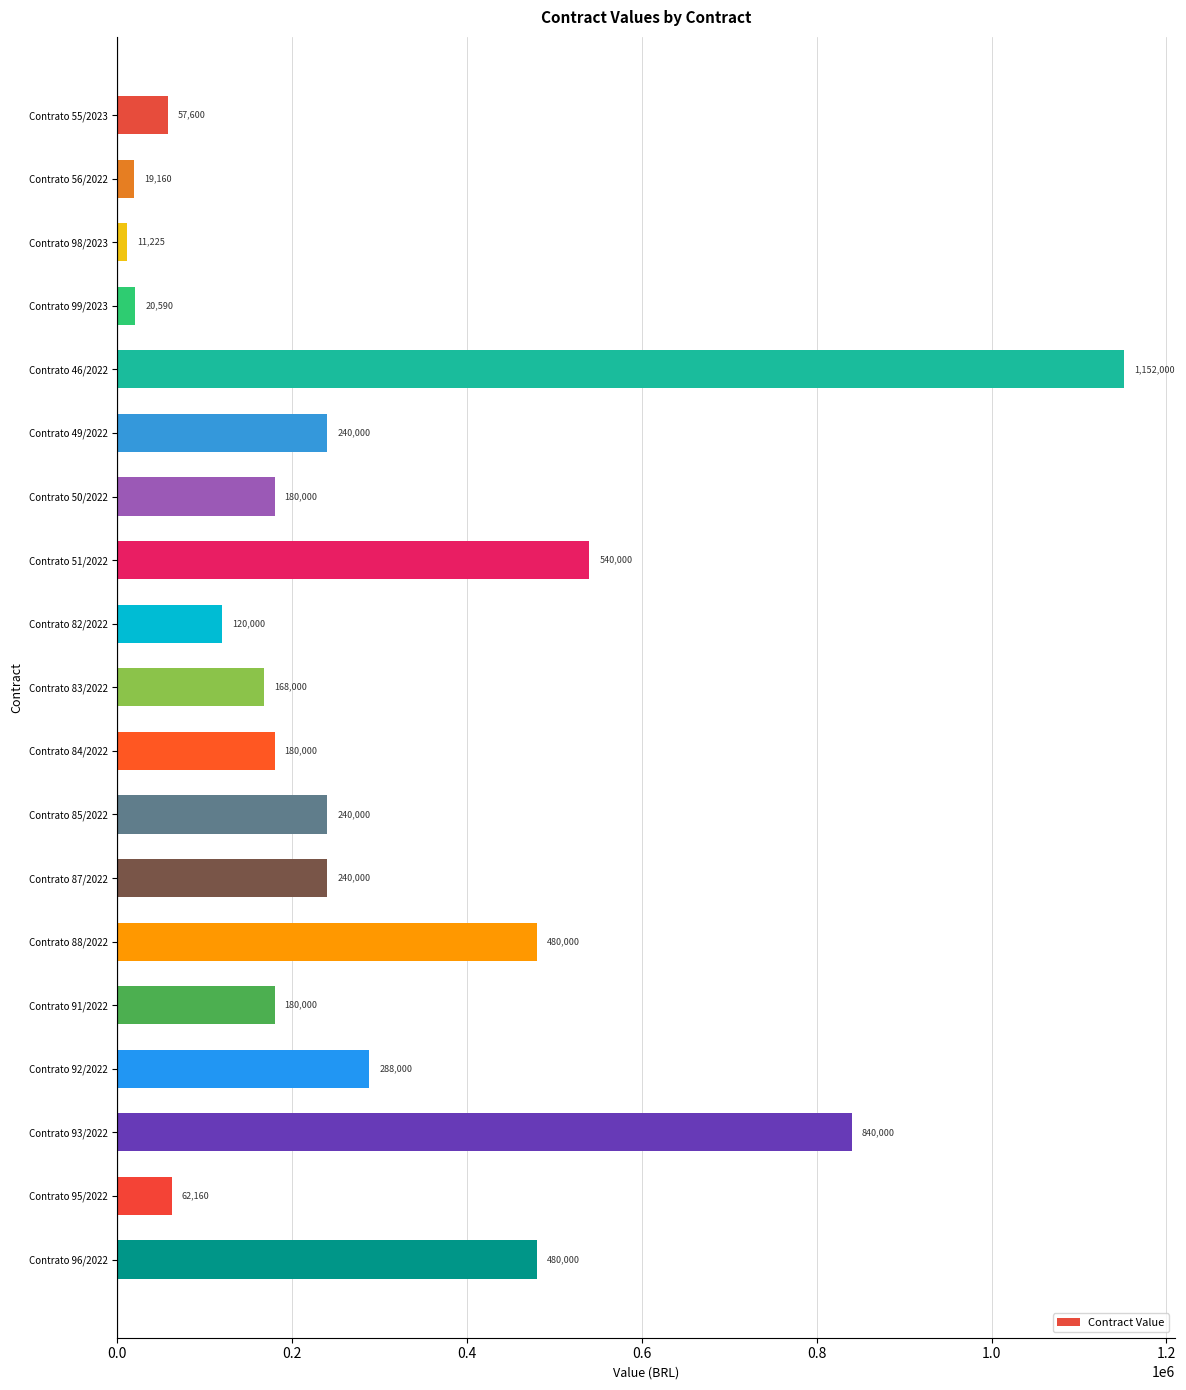

How many distinct data groups are displayed?

1